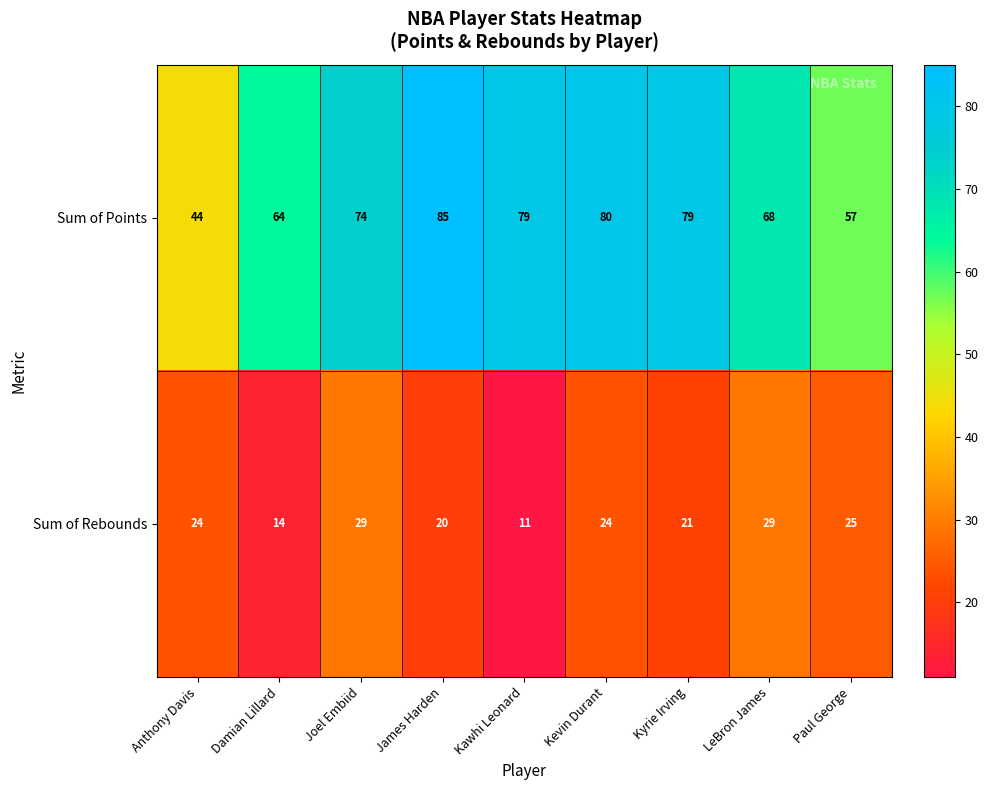

Is it true that Sum of Rebounds equals 20 at Kawhi Leonard?

False